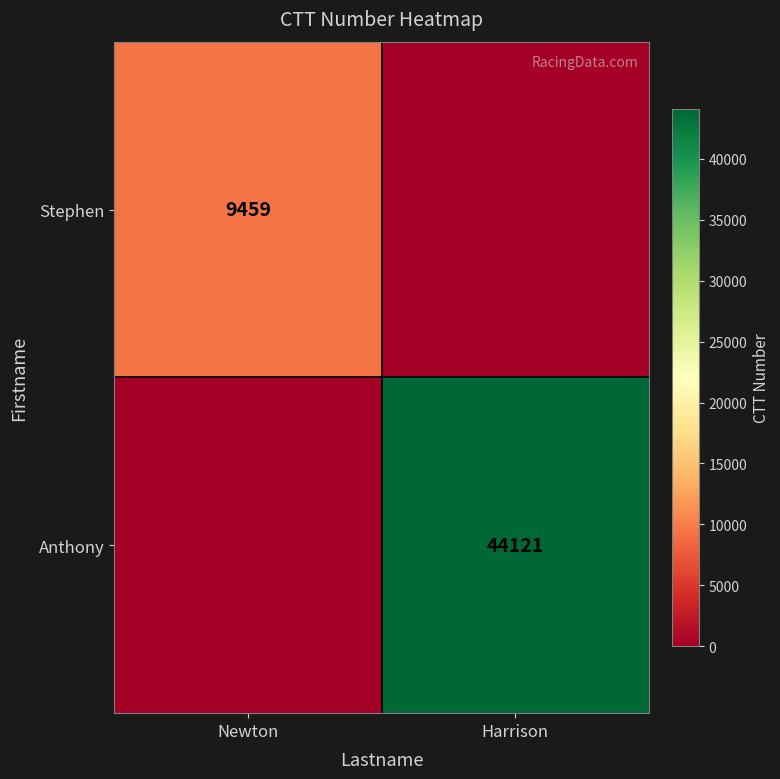

At how many categories does at least one series exceed 39666?

1